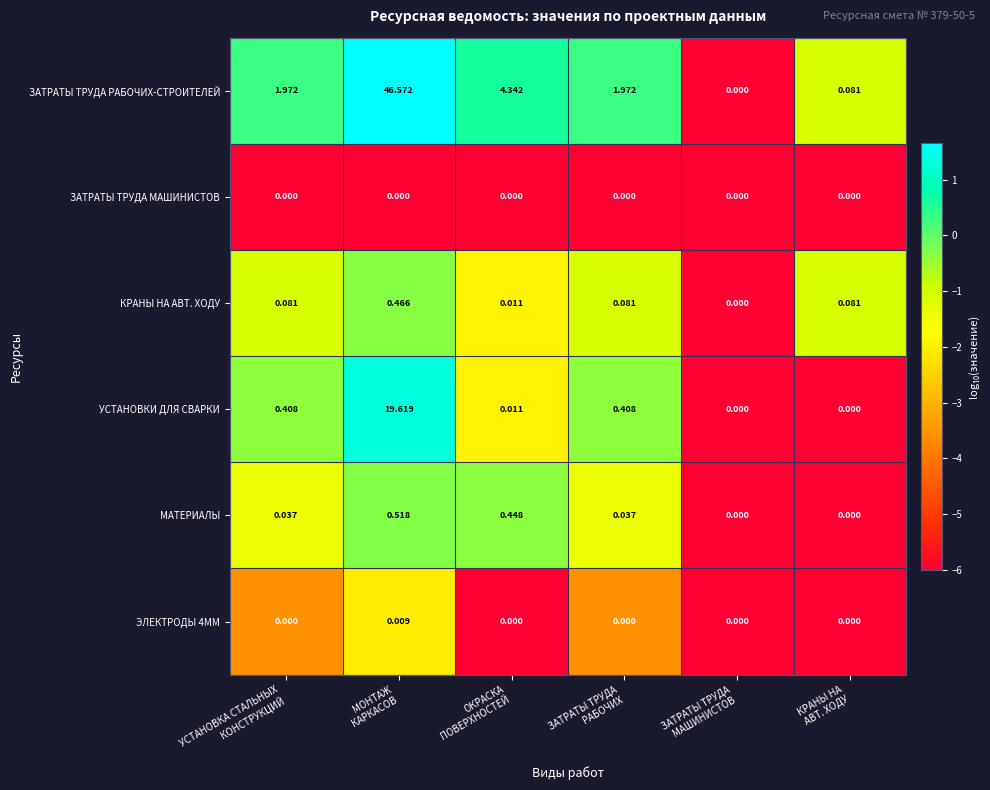

Which series has the widest spread of values?

ЗАТРАТЫ ТРУДА РАБОЧИХ-СТРОИТЕЛЕЙ